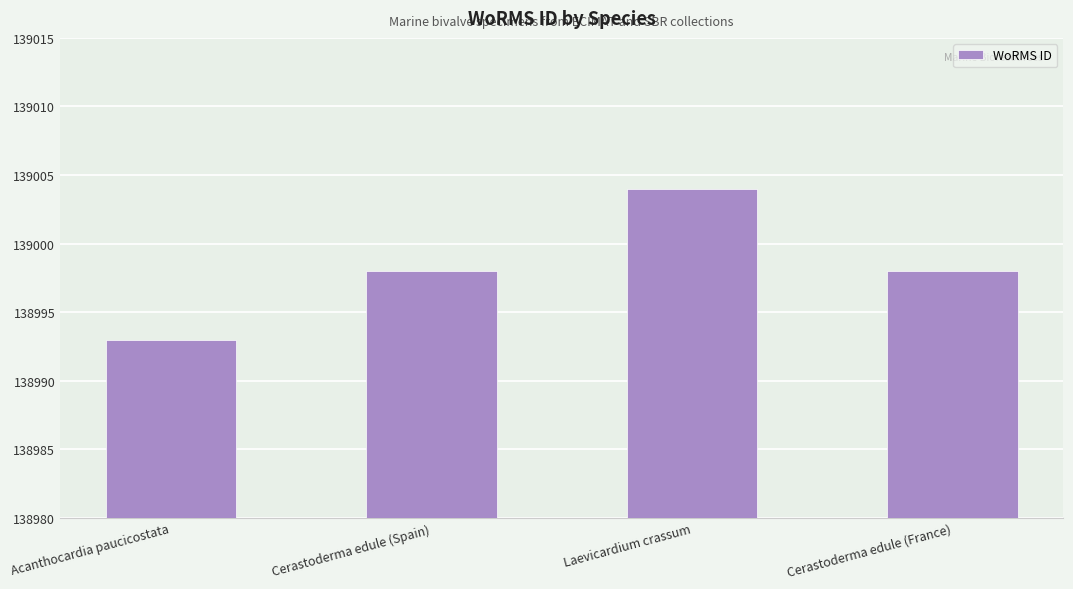

What is the value of the 2nd bar from the left?

138998